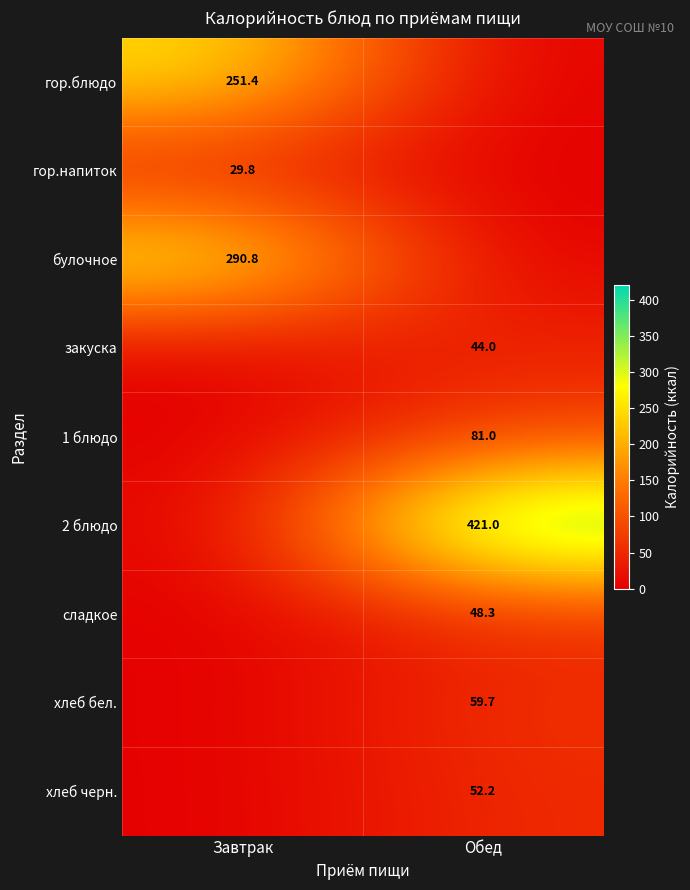

At which category is the sum across all series the highest?

Обед